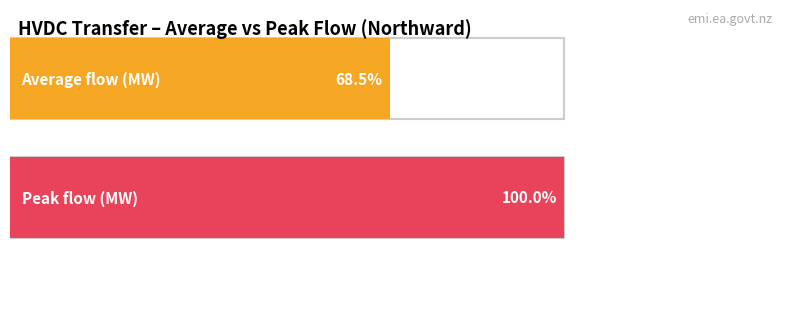

What are all the series names shown in the legend?

Average flow (MW), Peak flow (MW)